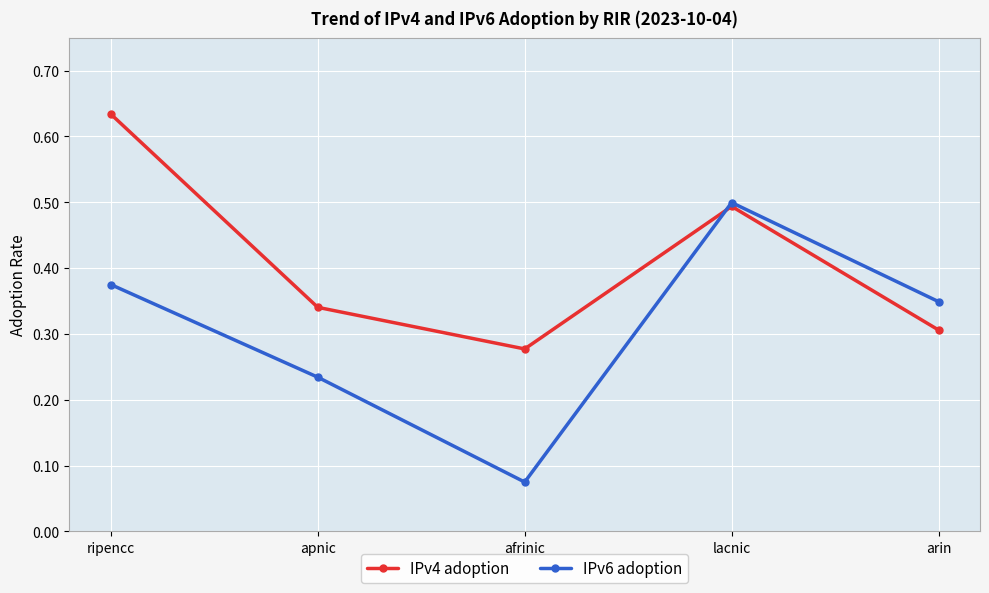

How many interior local valleys does the IPv4 adoption series have?

1